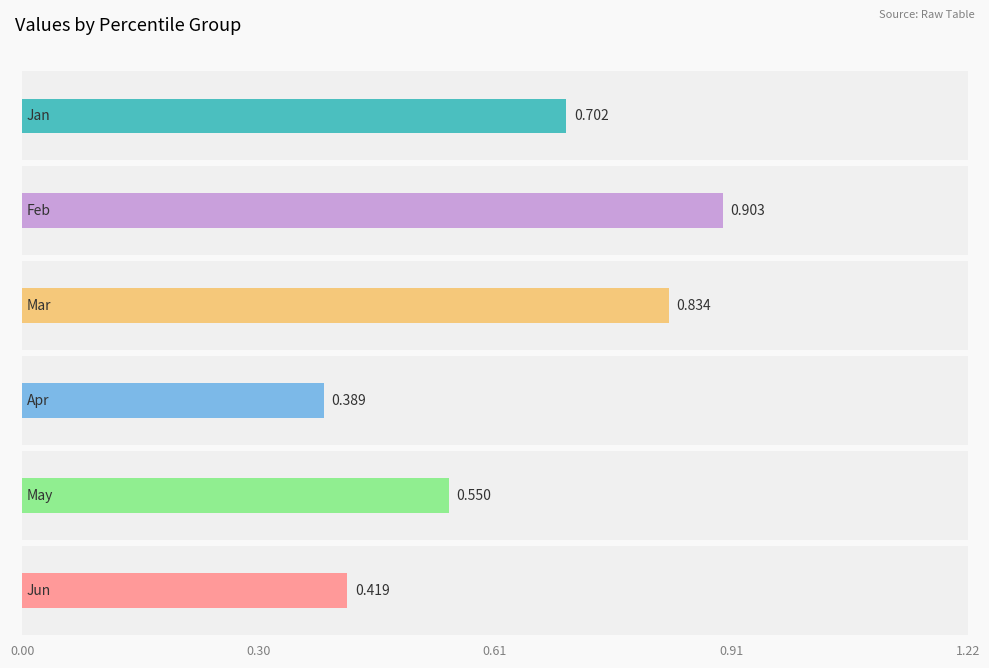

The Mar series shows 1.1 at pct85. True or false?

False